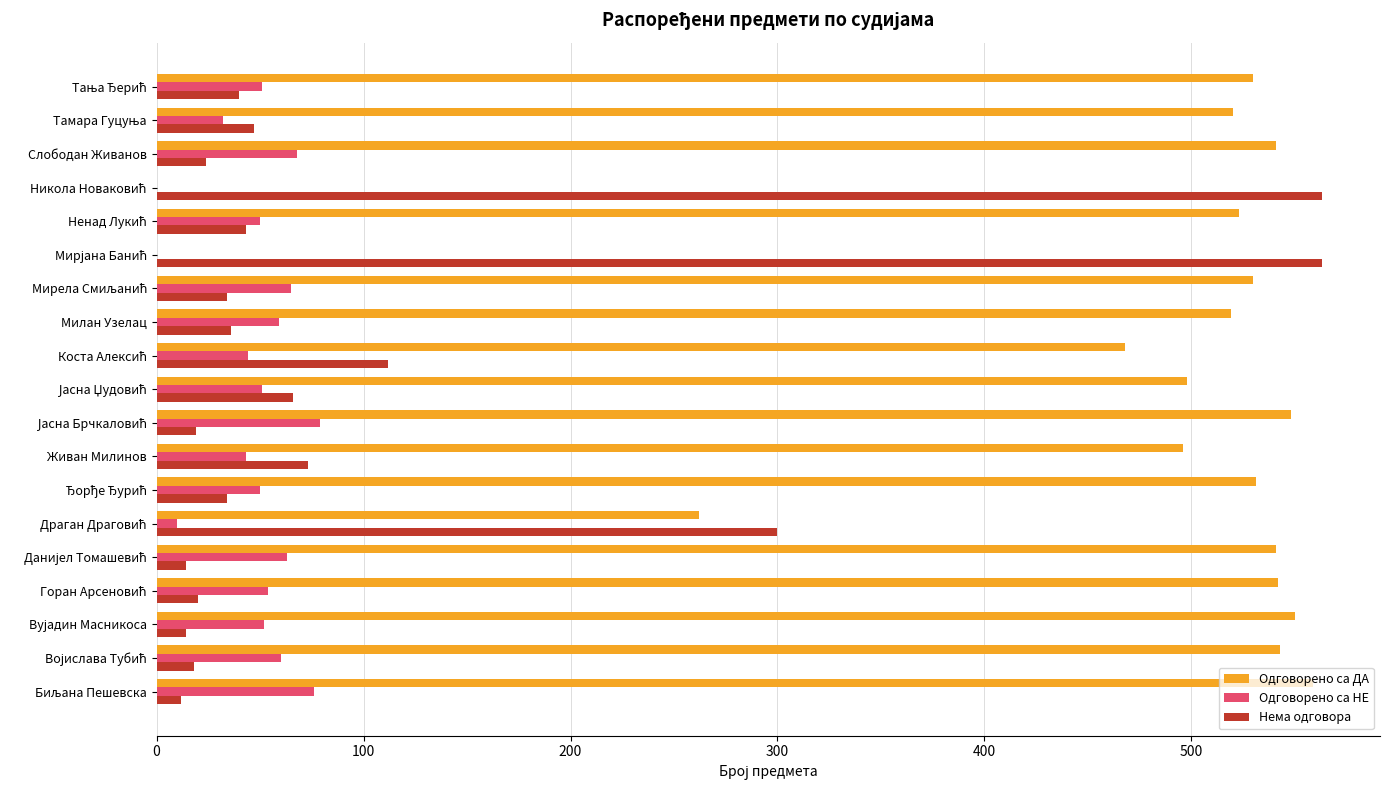

What is the sum of all Одговорено са НЕ values?

907